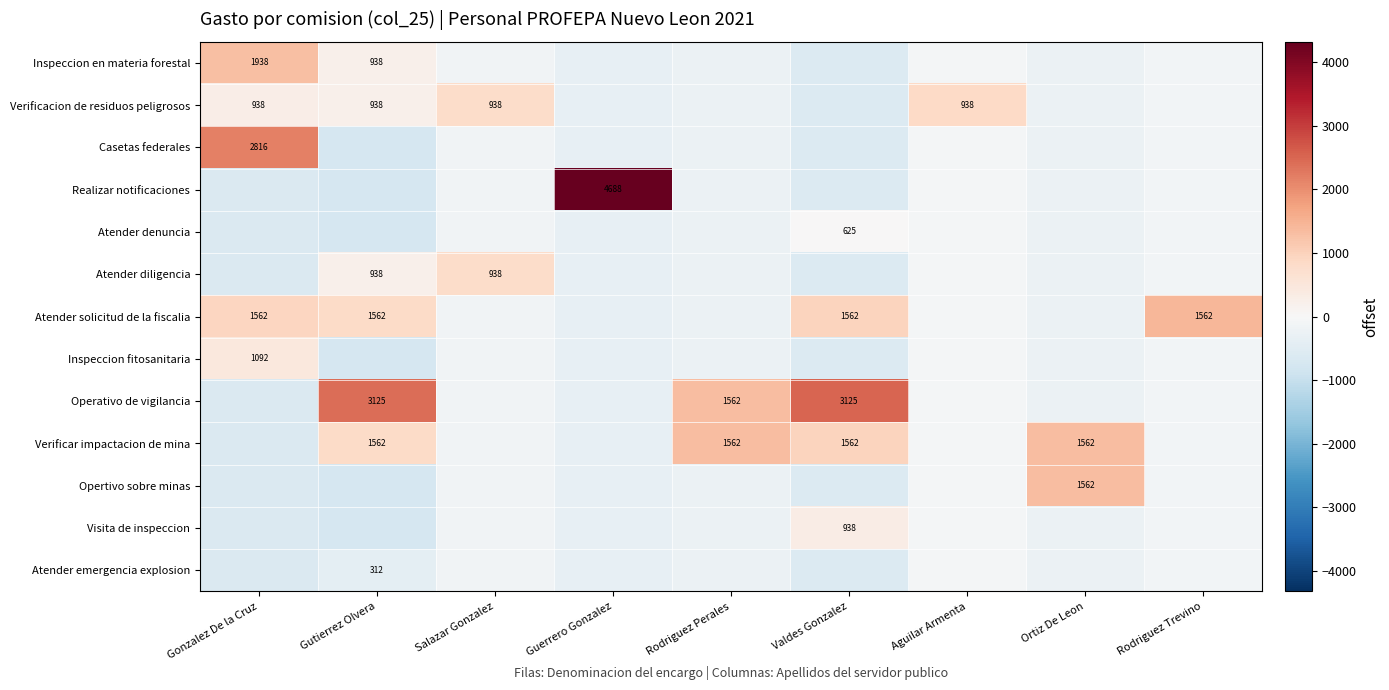

Is the value of Atender diligencia at Rodriguez Trevino greater than the value of Realizar notificaciones at Gonzalez De la Cruz?

Yes